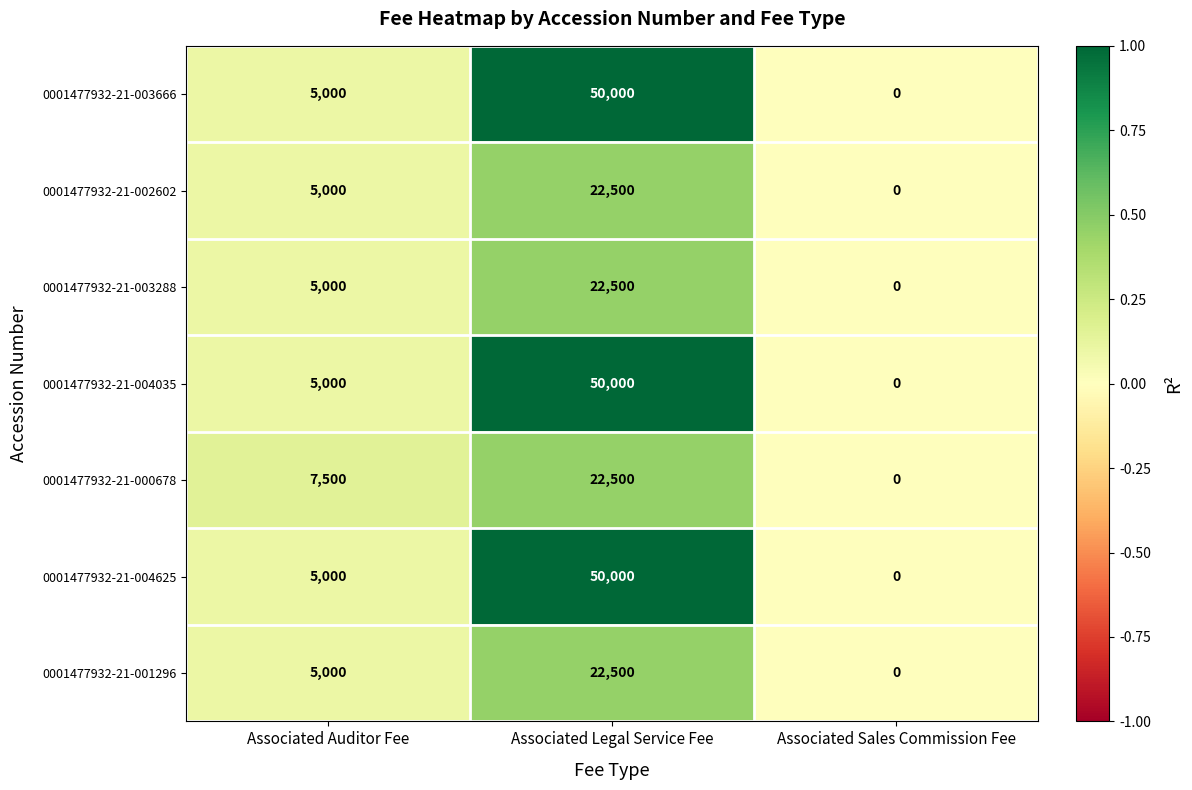

List the labels in order of 0001477932-21-001296 value, largest first.

Associated Legal Service Fee, Associated Auditor Fee, Associated Sales Commission Fee